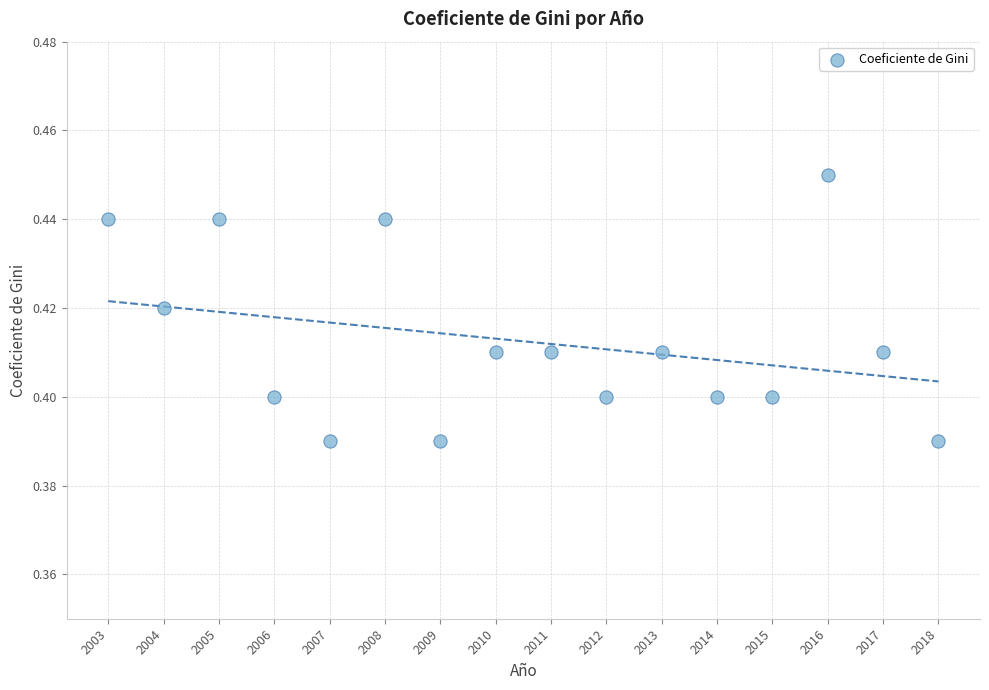

Count the number of points in this scatter plot.

16